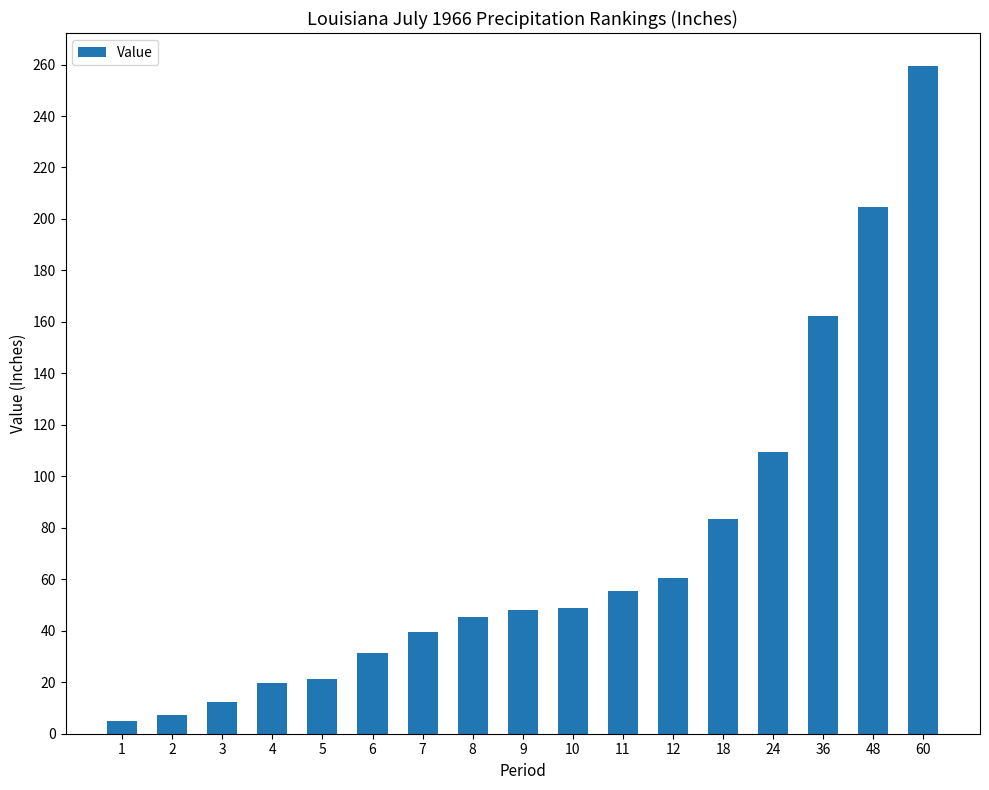

The value at 36 is 162.2. True or false?

True